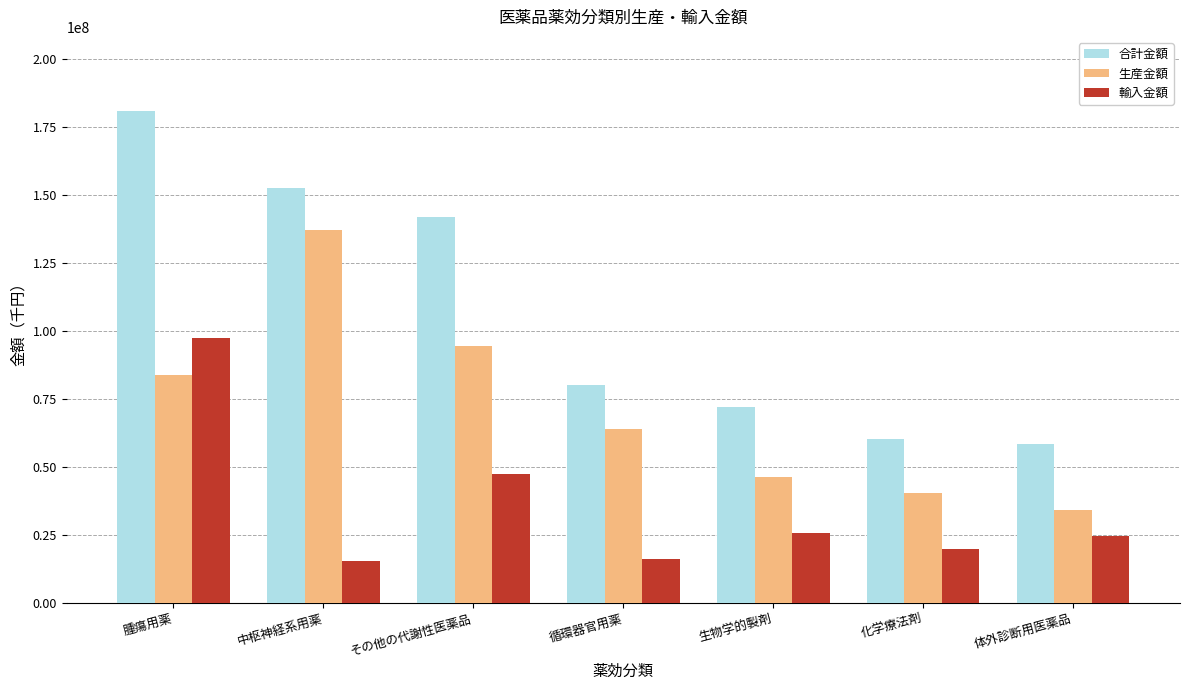

Which series has the largest range (max minus min)?

合計金額